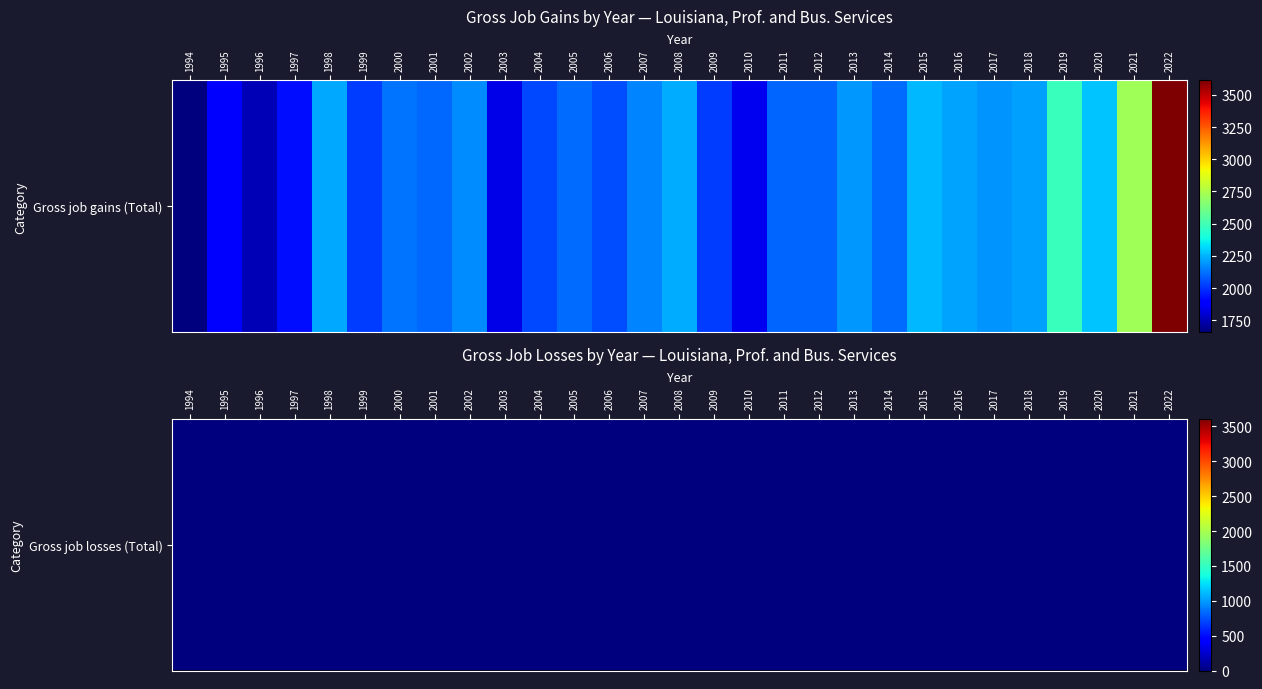

How many data points in 2001 are less than 2102?

1